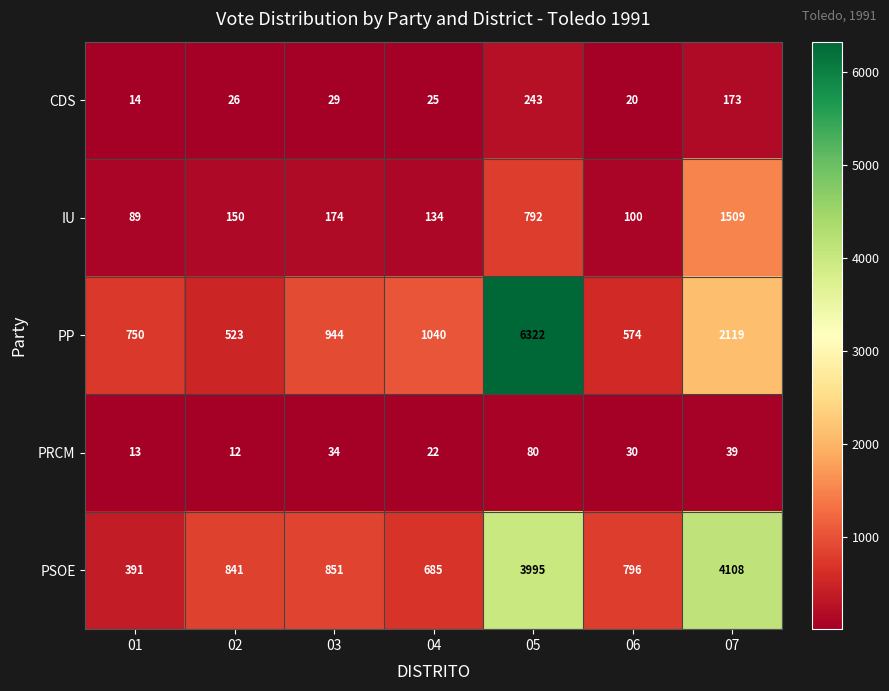

What is the lowest value of the PP series?

523